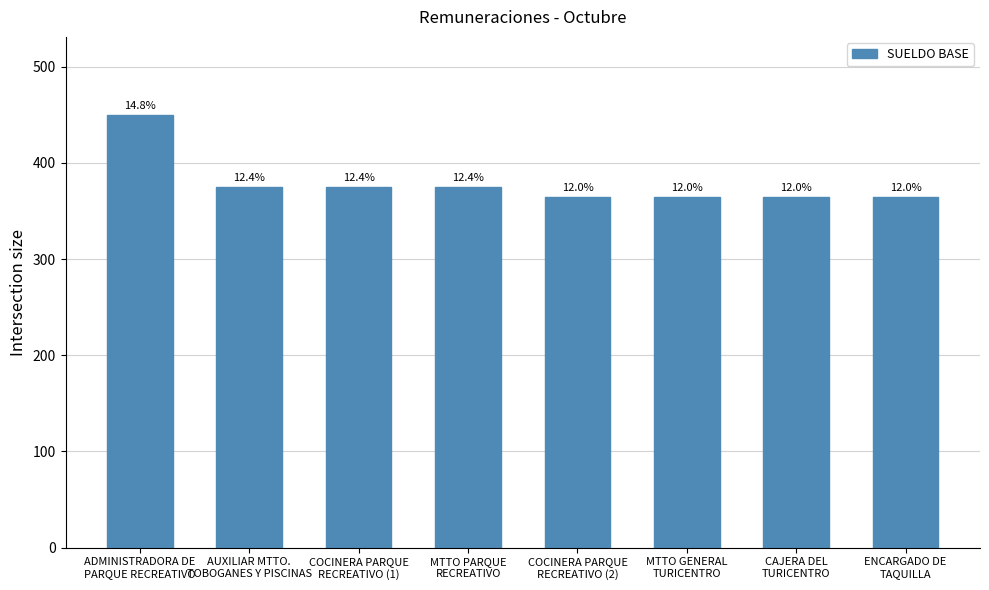

At which category does the chart reach its minimum across all series?

COCINERA PARQUE
RECREATIVO (2)